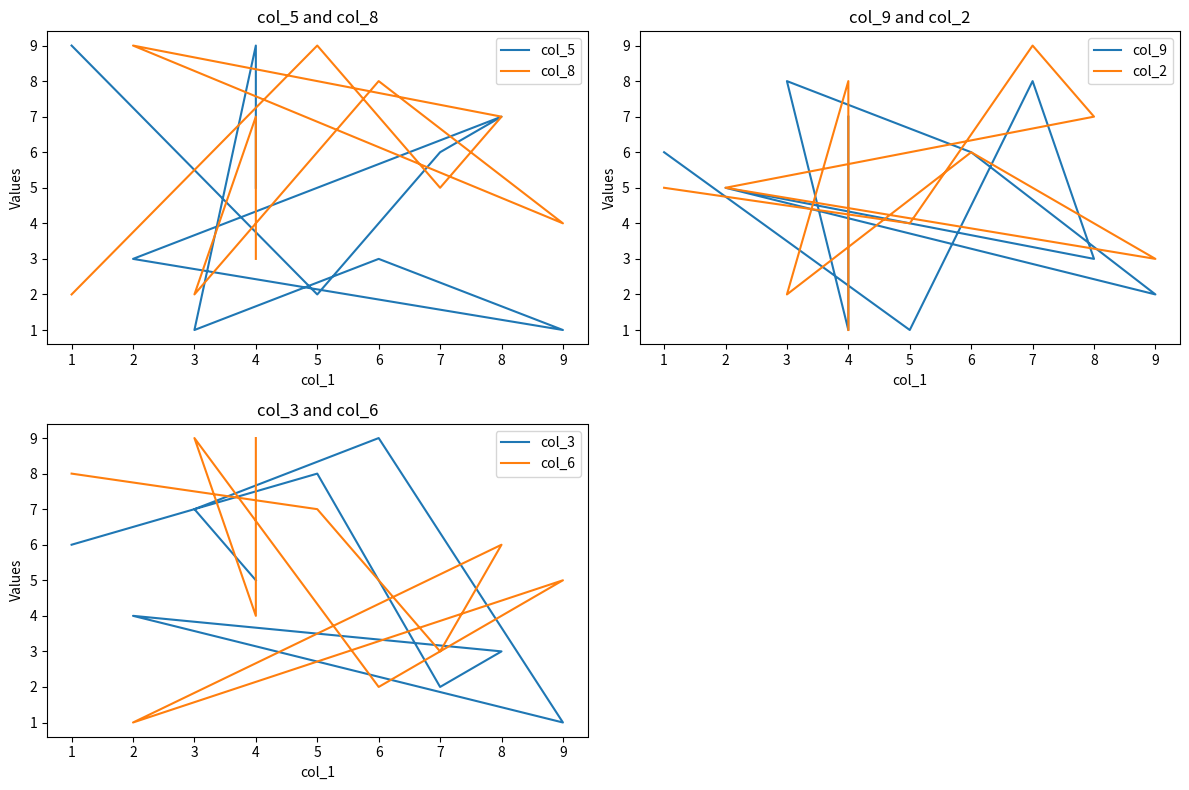

How many lines are shown in the chart?

6